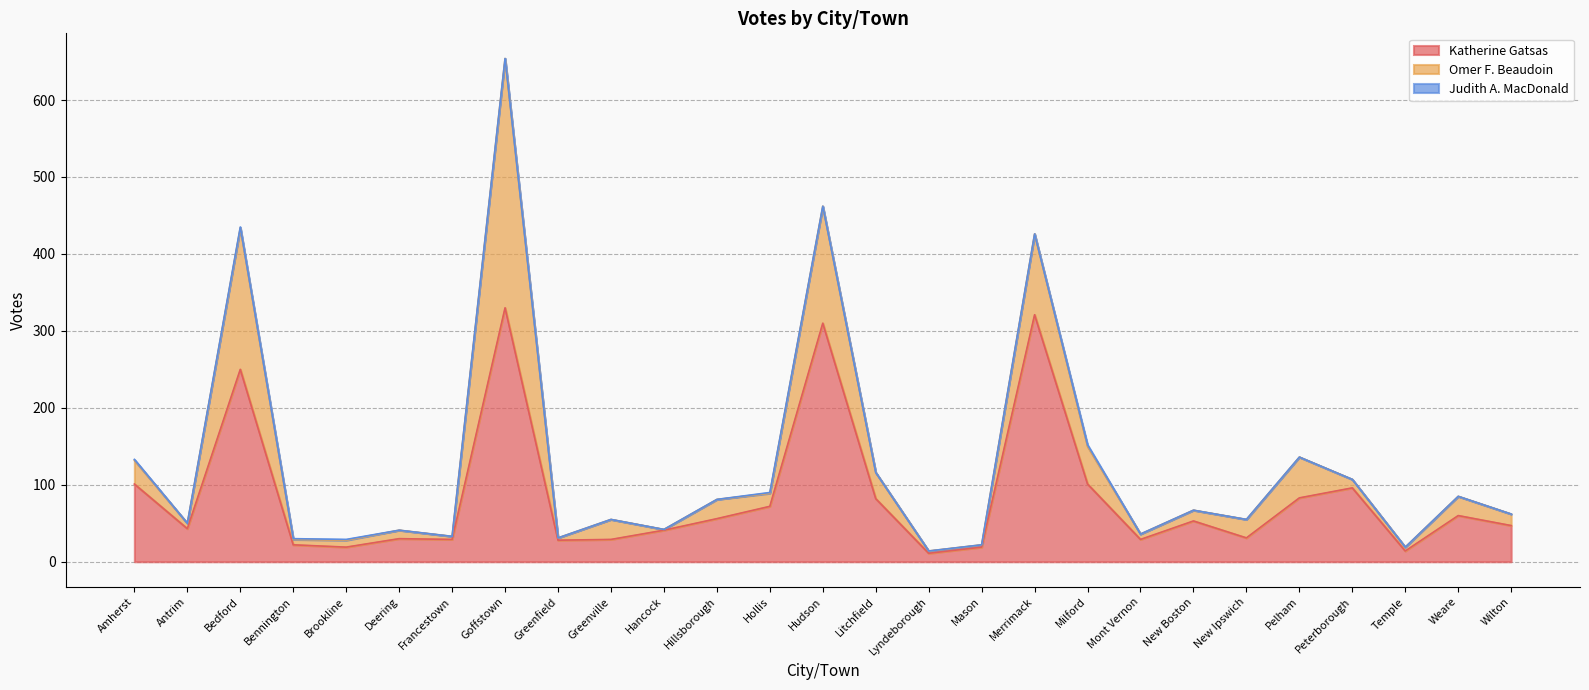

At which category does Omer F. Beaudoin reach its first local peak?

Bedford